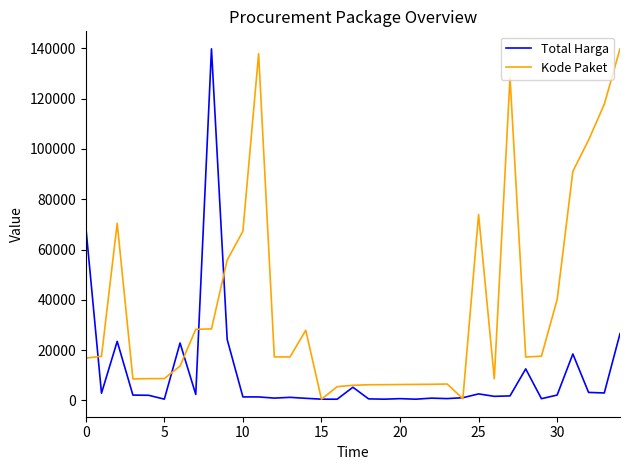

Does the chart have visible grid lines?

No